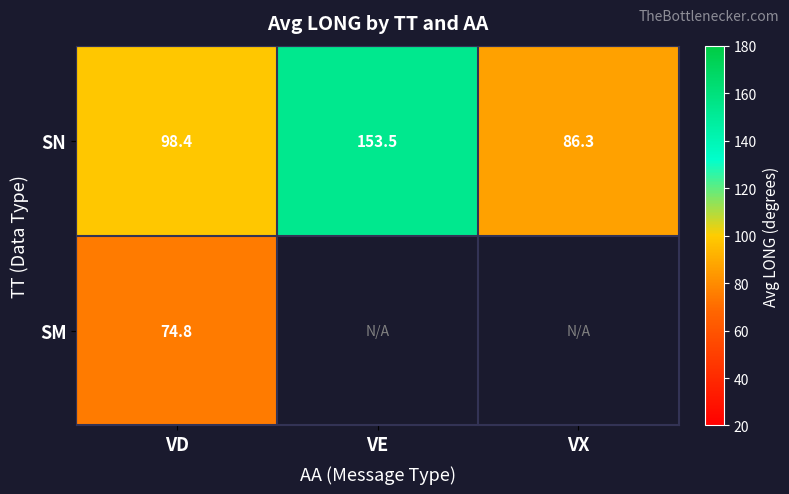

The value of SN at VD is 98.4. True or false?

True